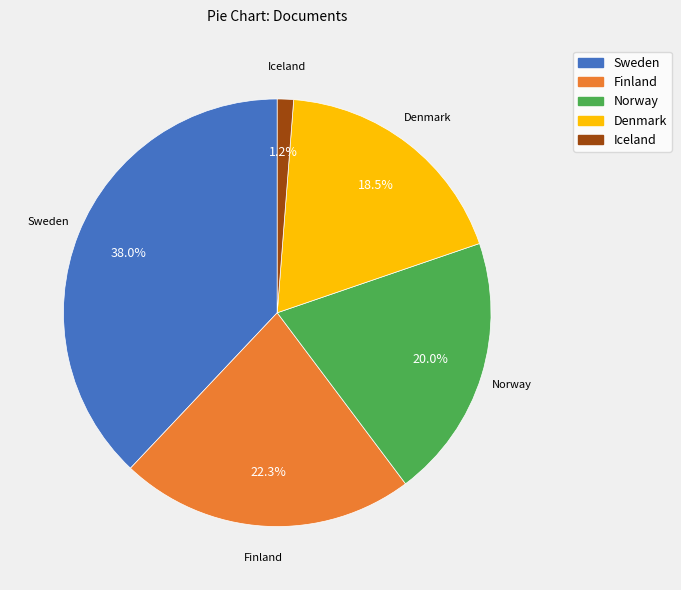

To the nearest percent, what percentage of the pie is Sweden?

38%